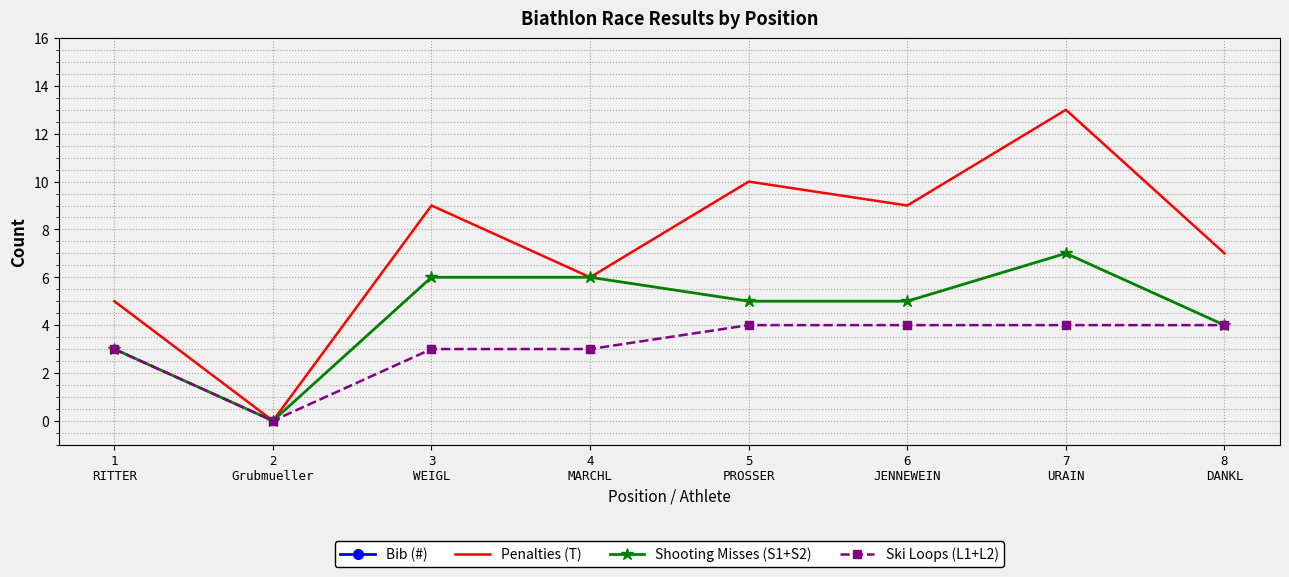

Which series changed the most between 5
PROSSER and 7
URAIN?

Penalties (T)